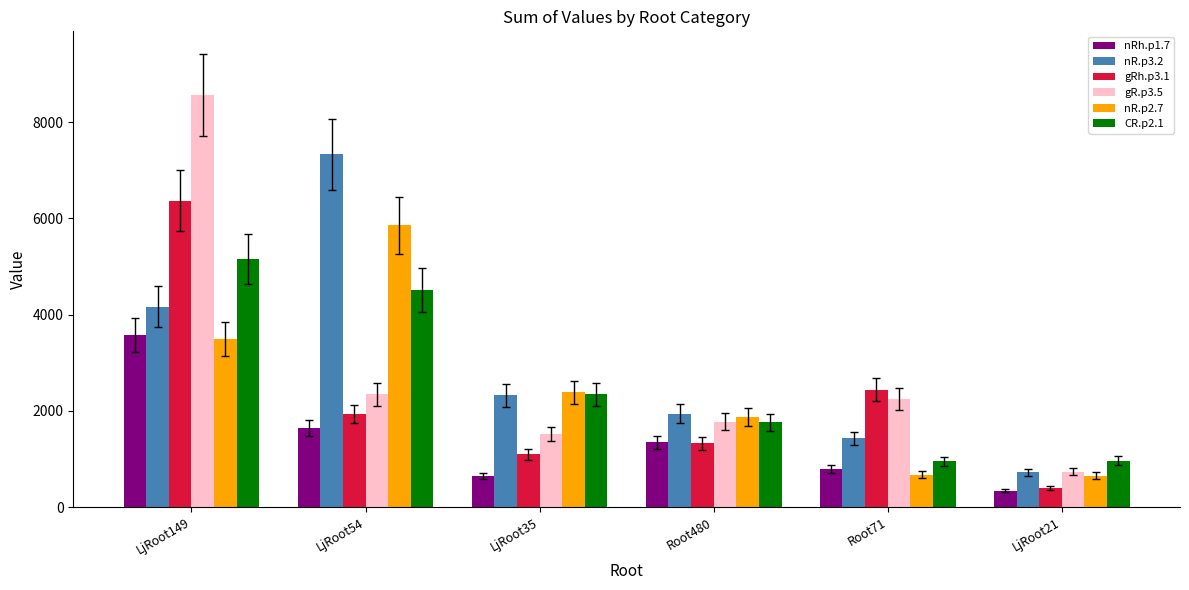

Where is gRh.p3.1 nearest to the value 3375?

Root71